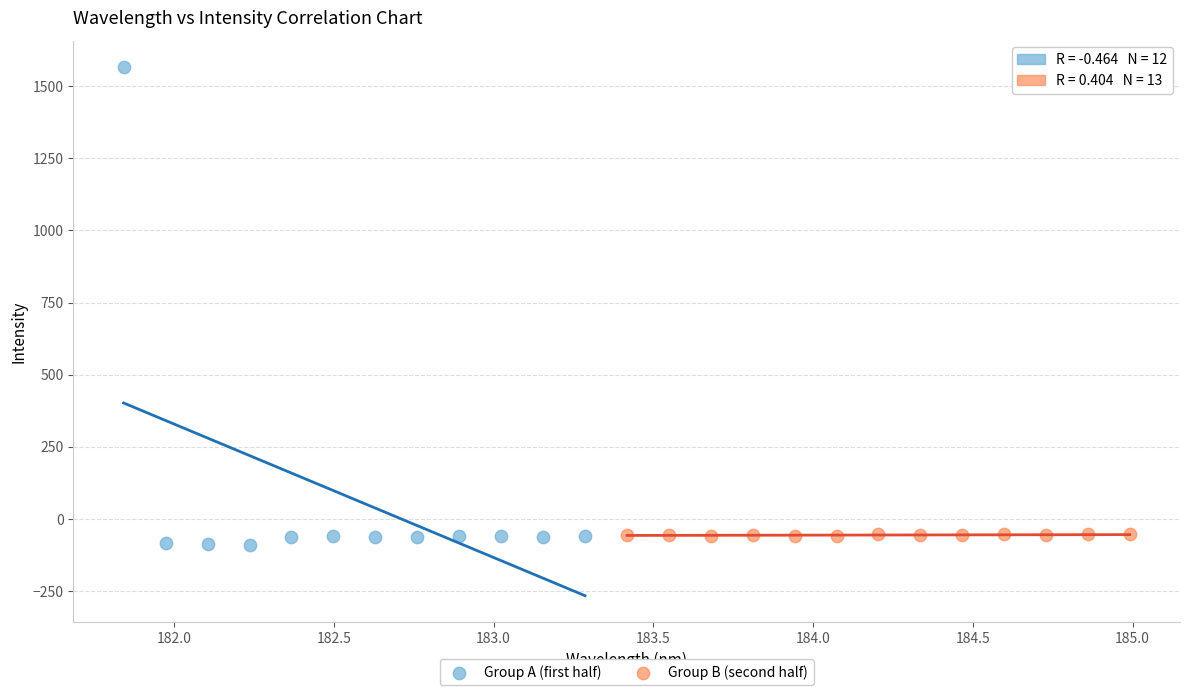

Which series contains the highest Y value?

Group A (first half)